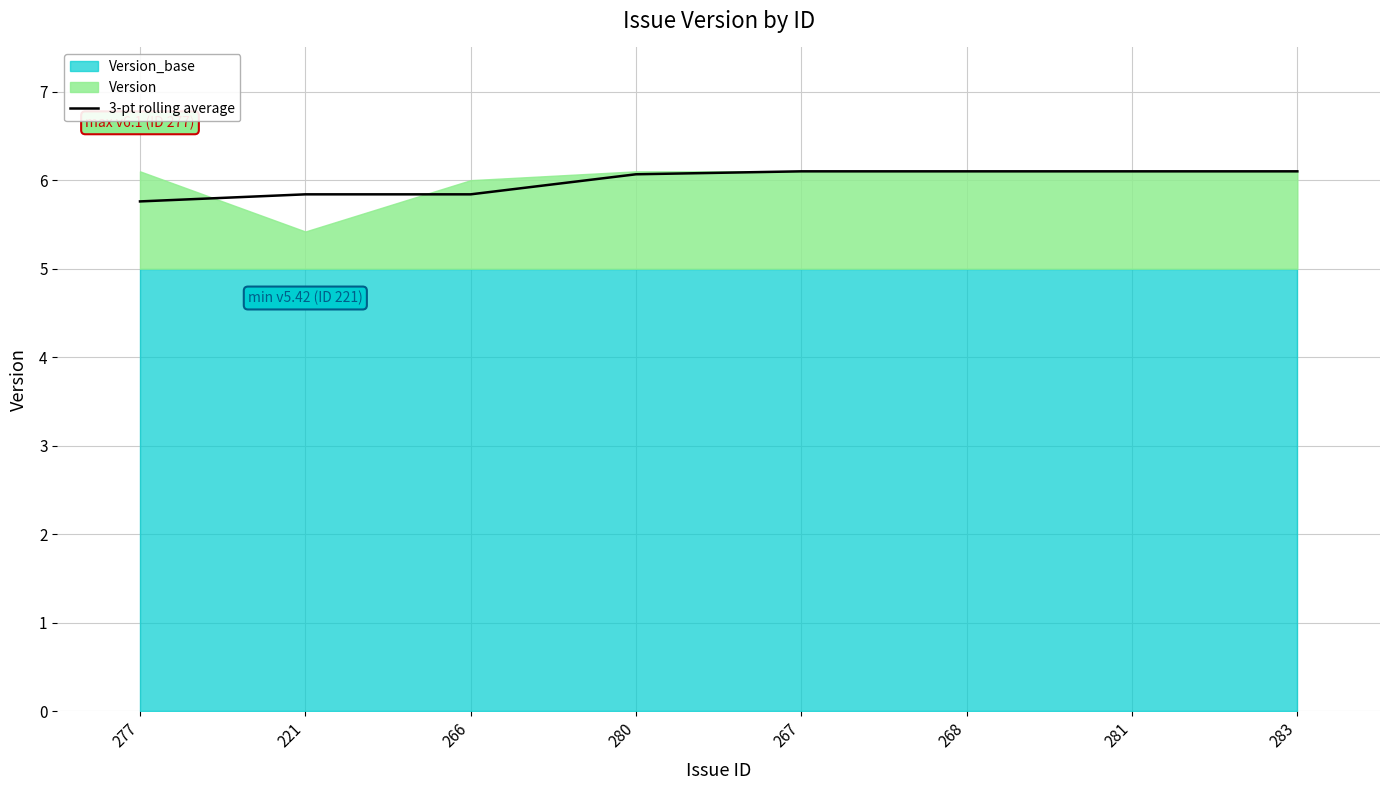

The value of 3-pt rolling average at 277 is 3.1. True or false?

False